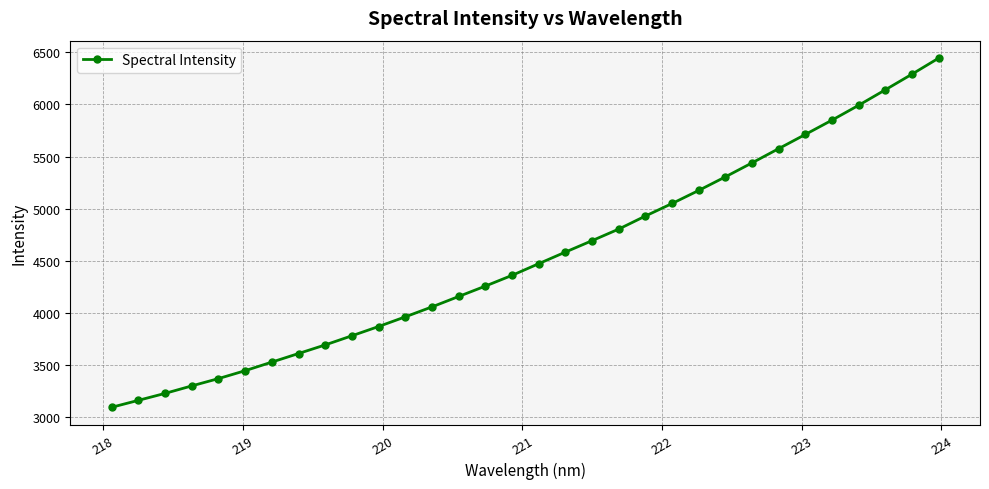

What is the maximum value shown in the chart?

6444.5